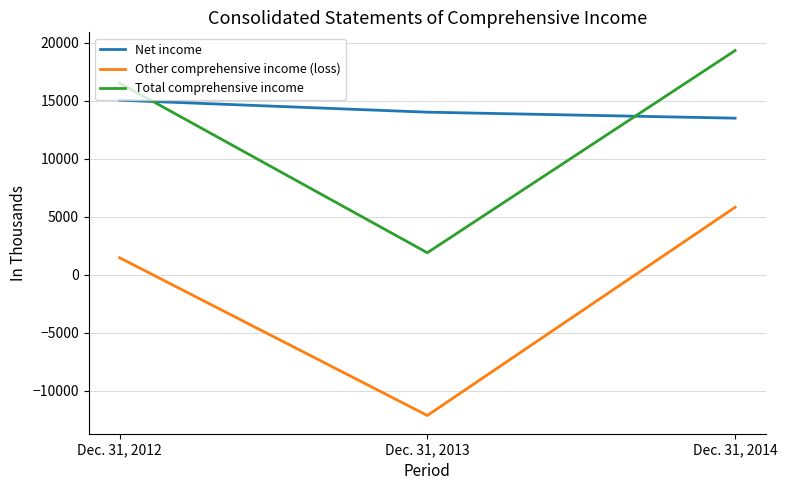

What is the spread (max minus min) of values at Dec. 31, 2014?

13512